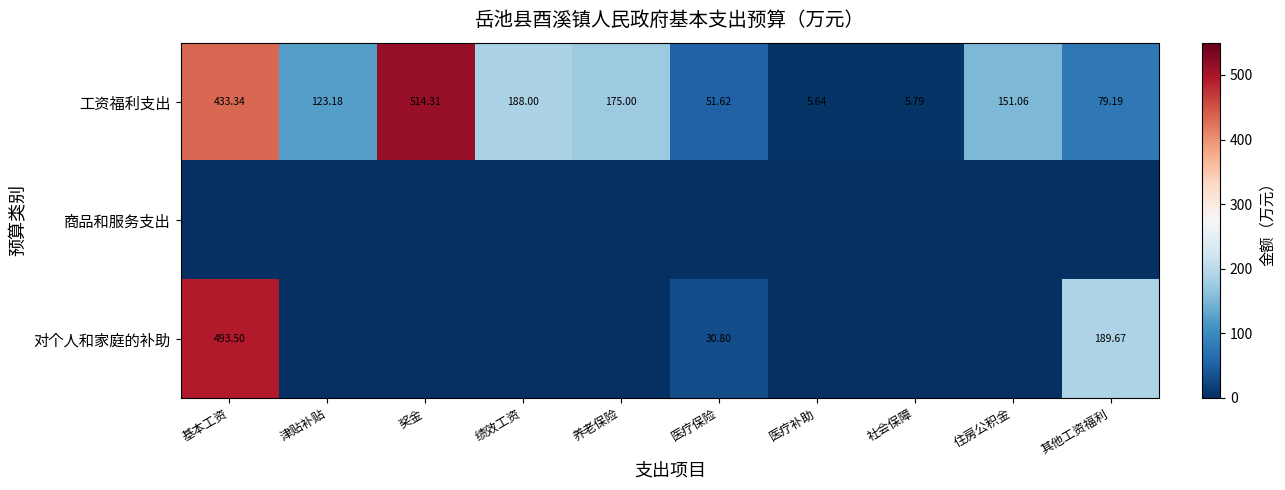

Which category has the highest value across all series?

奖金